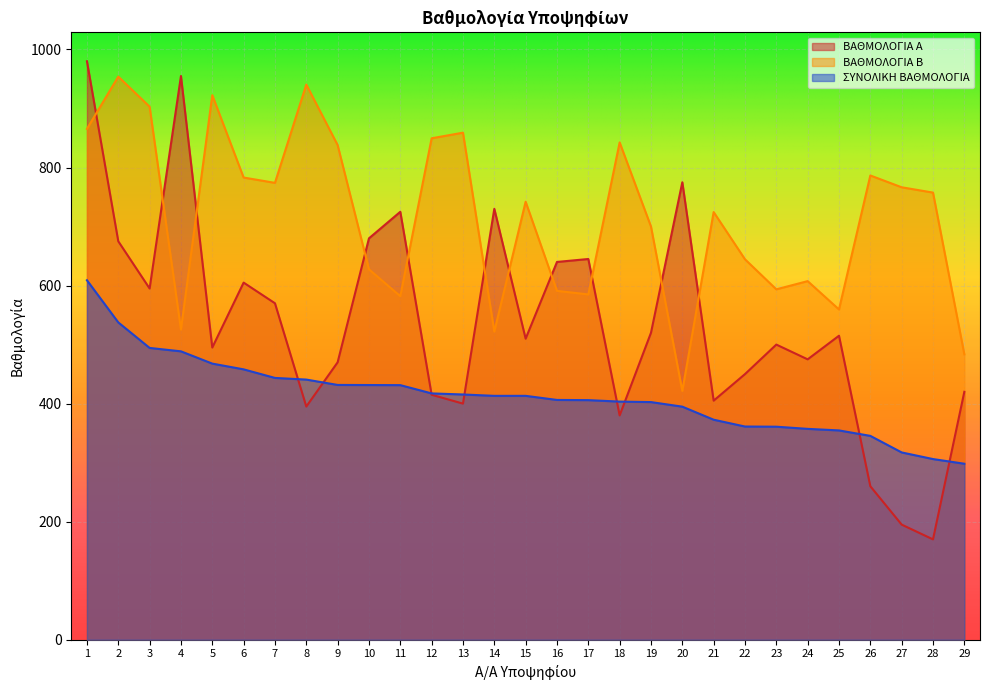

How many times do ΒΑΘΜΟΛΟΓΙΑ Β and ΒΑΘΜΟΛΟΓΙΑ Α cross each other?

11